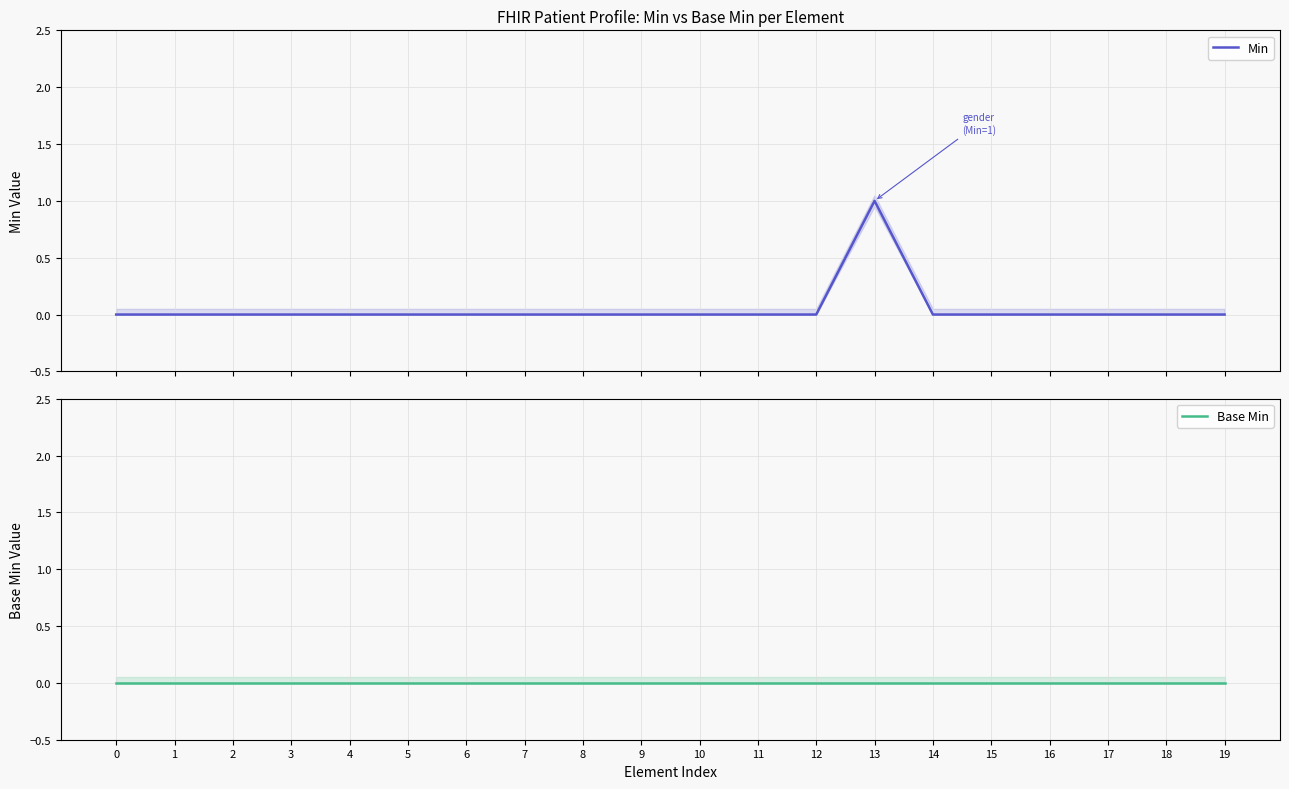

The value of Min at 19 is 0. True or false?

True